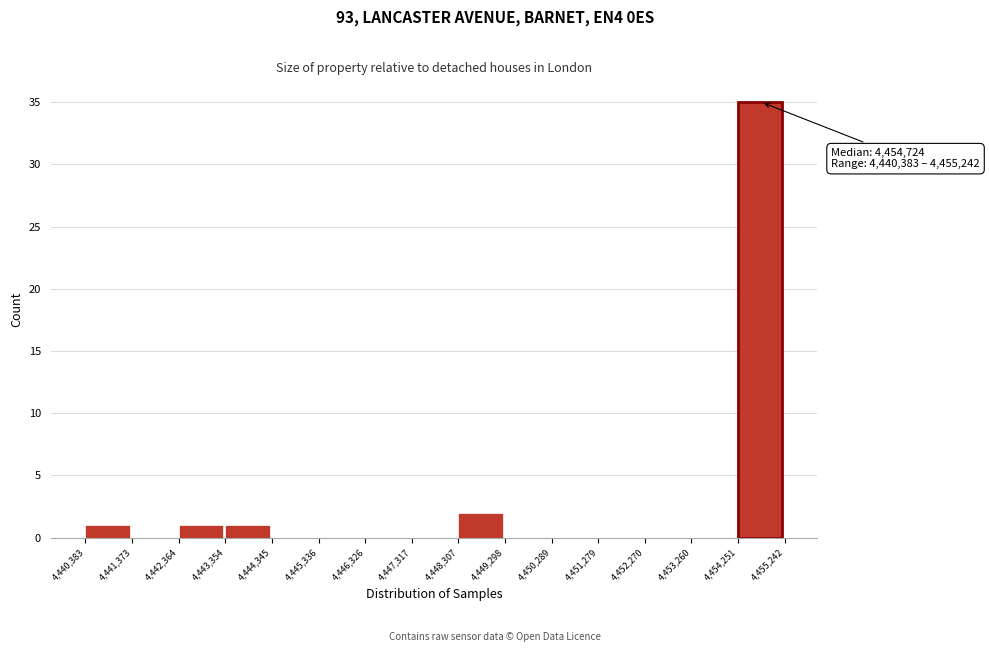

Over which range of the x-axis is the bar tallest?

4,454,251 to 4,455,242